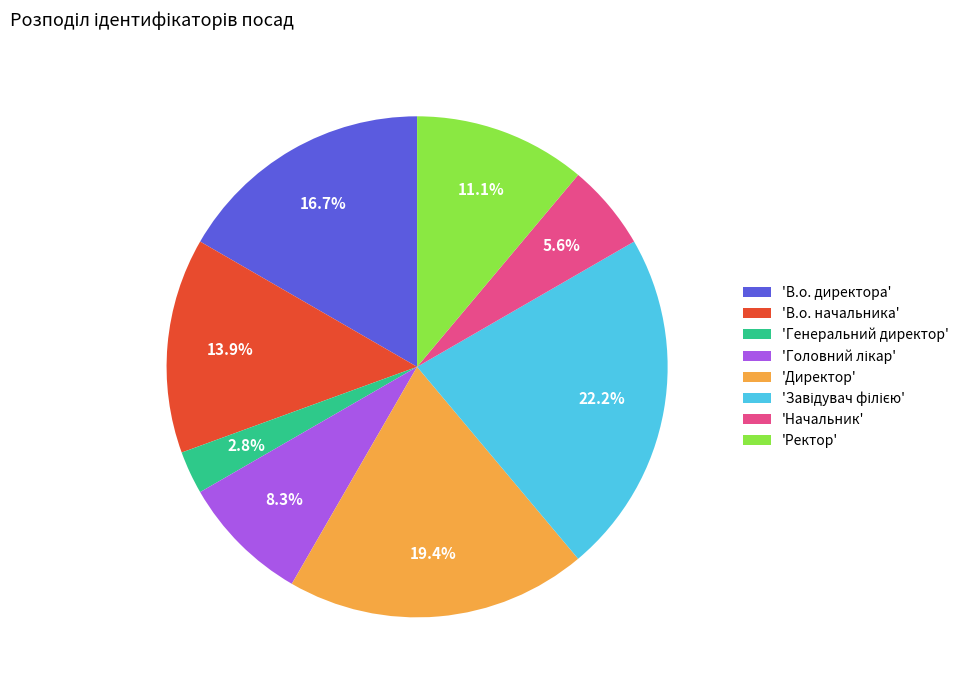

What percentage is NOT represented by 'В.о. начальника'?

86.1%